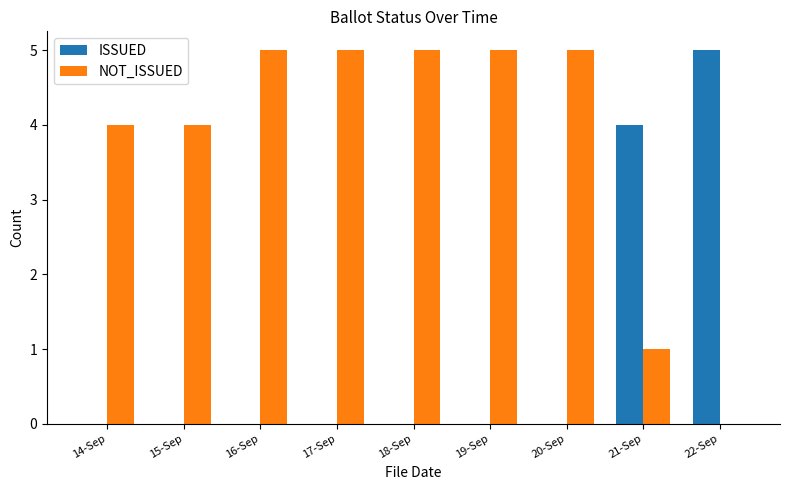

At which label is NOT_ISSUED closest to 2?

21-Sep